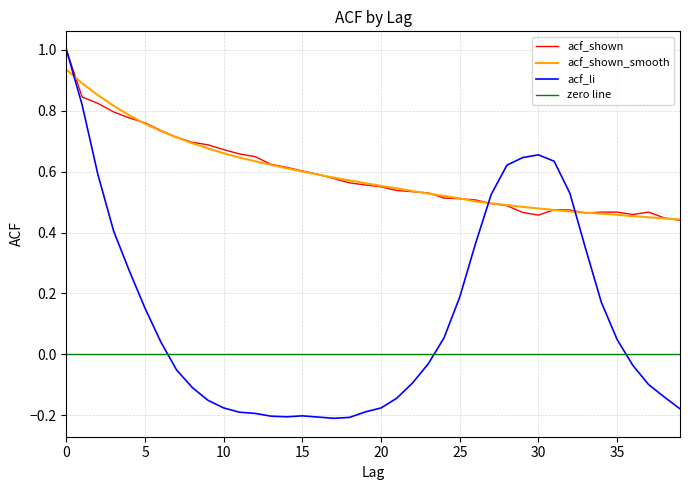

The acf_li series shows 0.2 at 28. True or false?

False